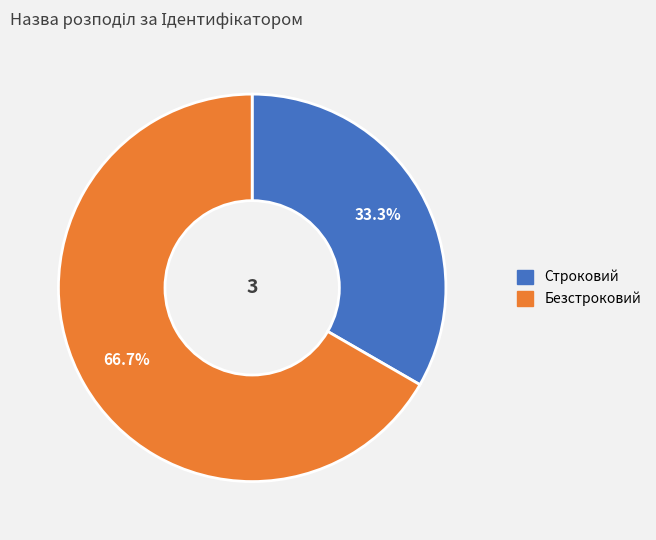

How many slices are in this pie chart?

2